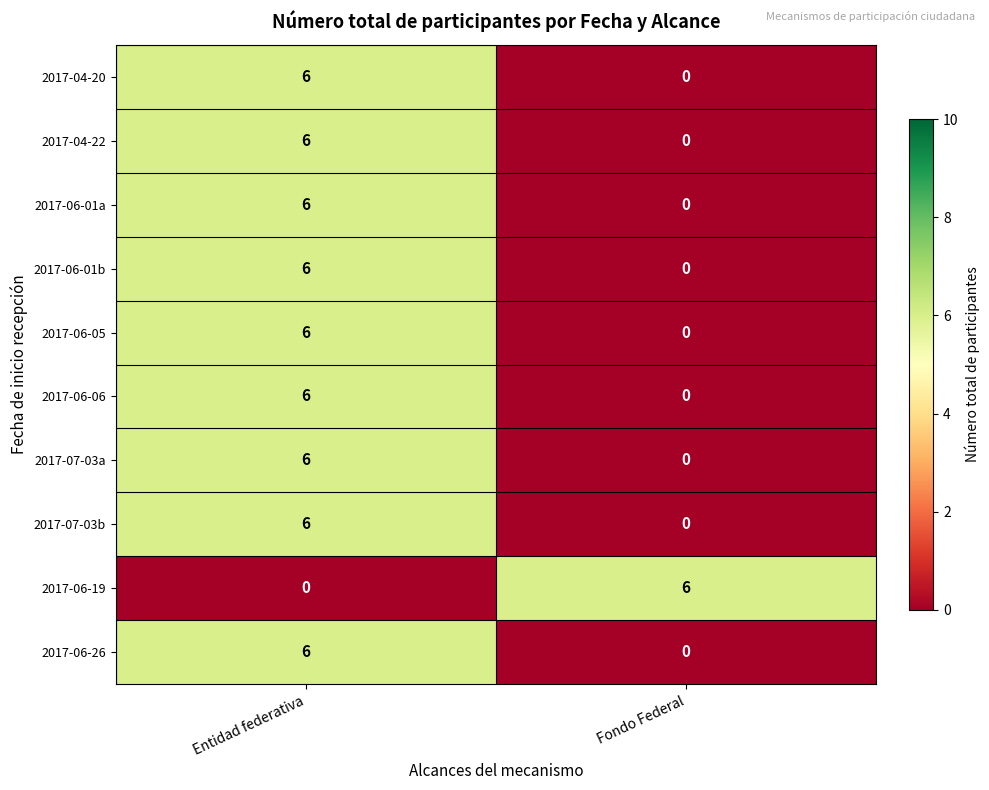

What is the maximum value shown in the chart?

6